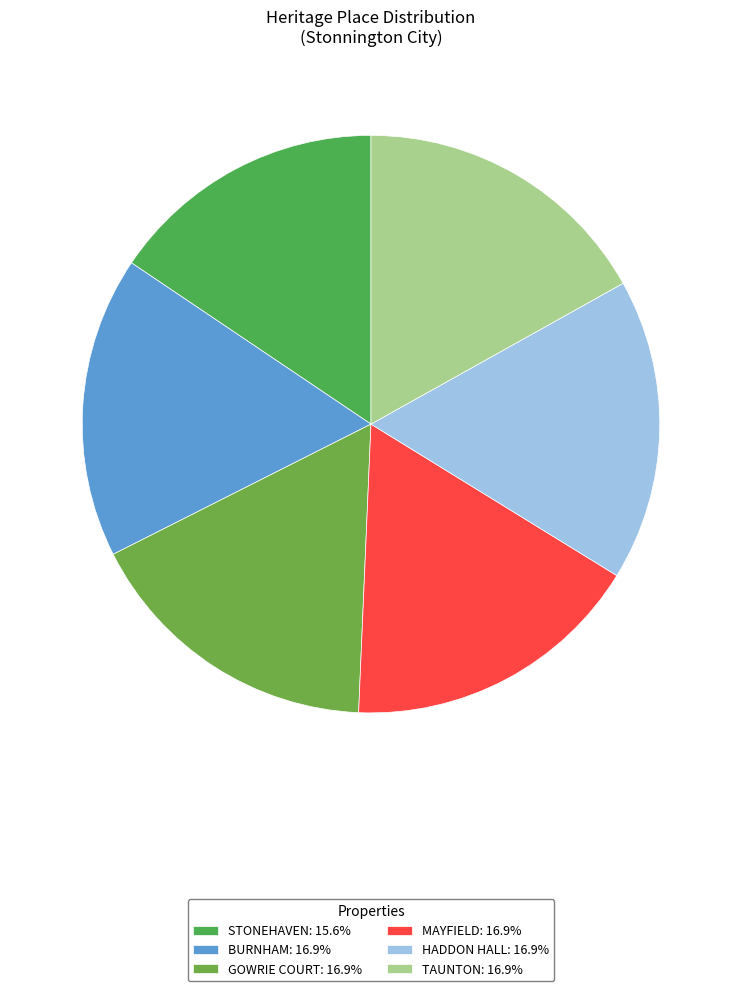

What is the largest slice in the pie chart?

TAUNTON